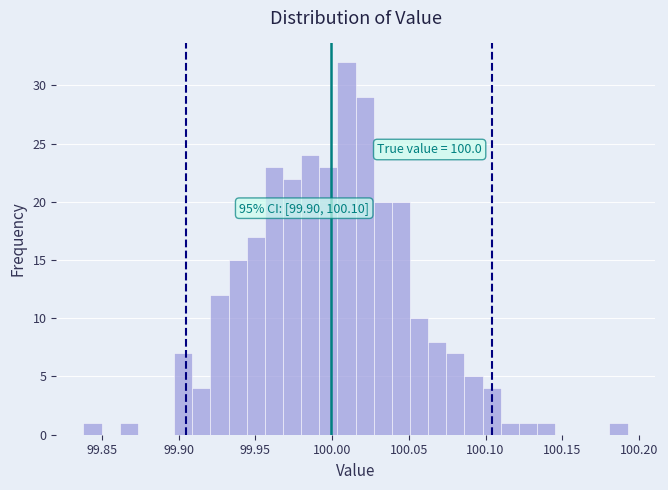

Around what value on the x-axis is the tallest bar? Give the approximate position of its centre, as read against the axis.

100.010